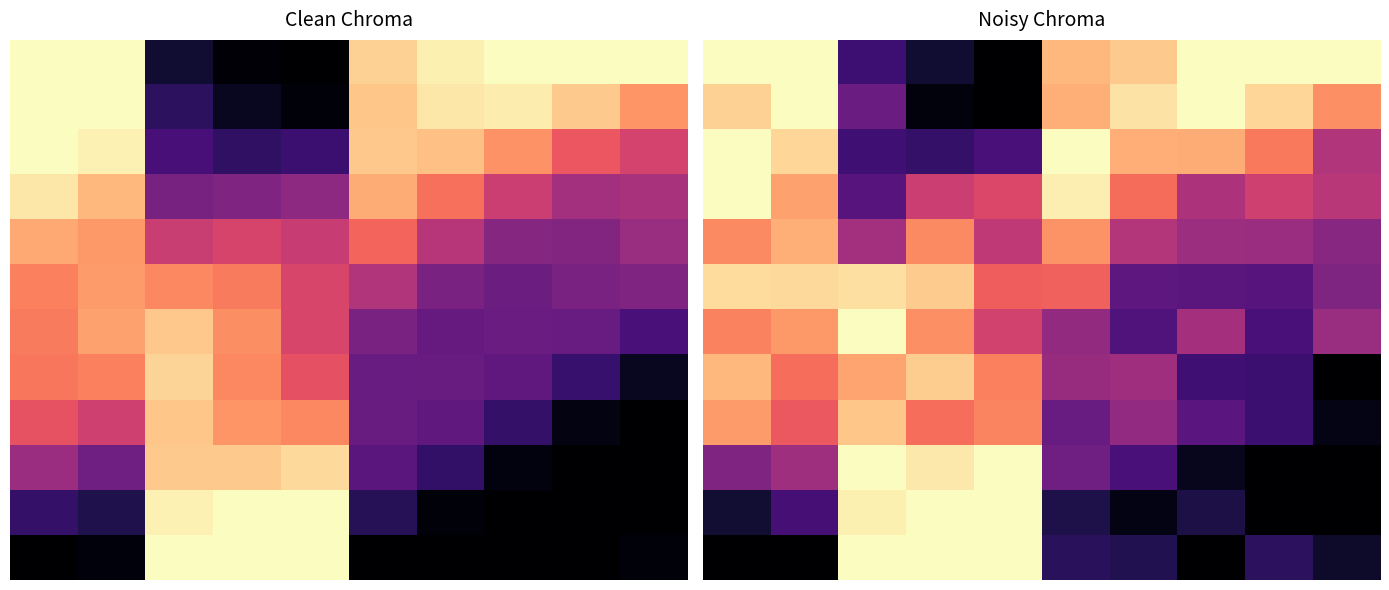

Count the number of categories in the chart.

10